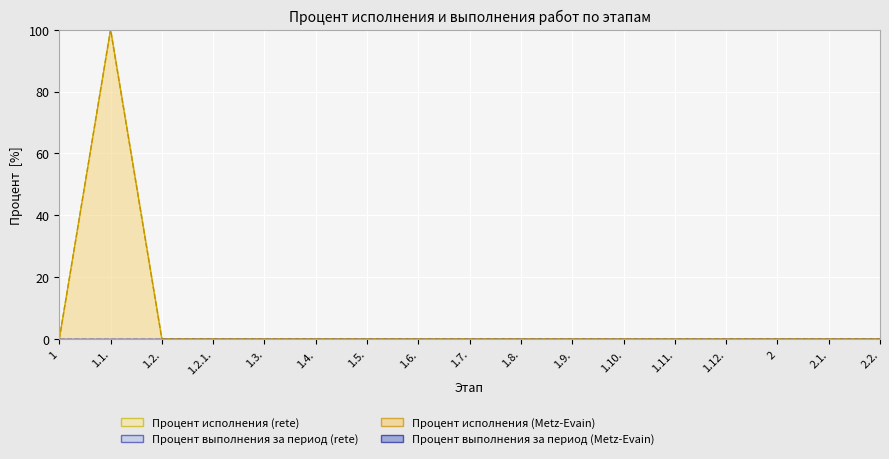

What is the maximum value for Процент исполнения (rete)?

100